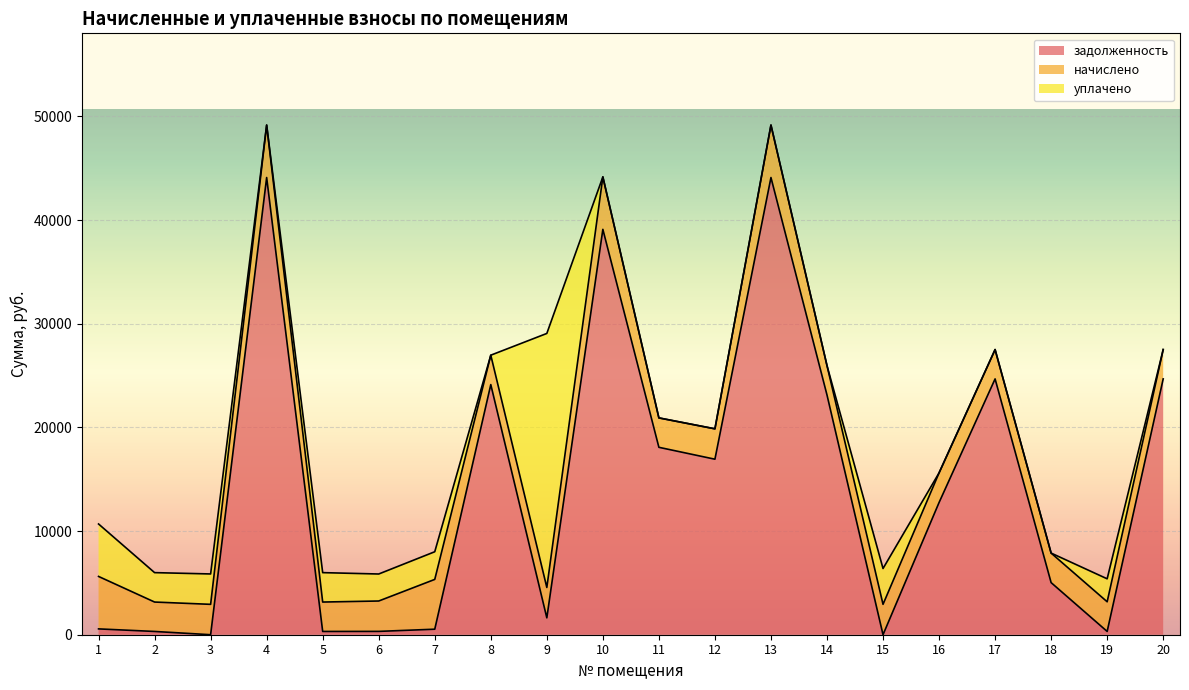

At which label does задолженность reach its minimum?

3